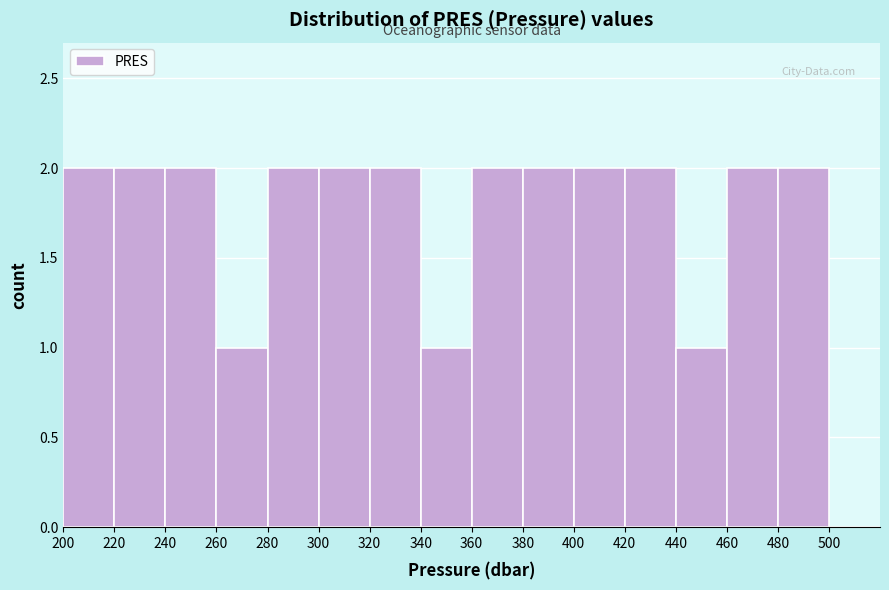

Reading left to right, list every bar in this chart as the range it spans on the x-axis followed by its height. The values are not printed on the chart, so give them approximately, as read against the axis.

200 to 220: 2
220 to 240: 2
240 to 260: 2
260 to 280: 1
280 to 300: 2
300 to 320: 2
320 to 340: 2
340 to 360: 1
360 to 380: 2
380 to 400: 2
400 to 420: 2
420 to 440: 2
440 to 460: 1
460 to 480: 2
480 to 500: 2
500 to 520: 0